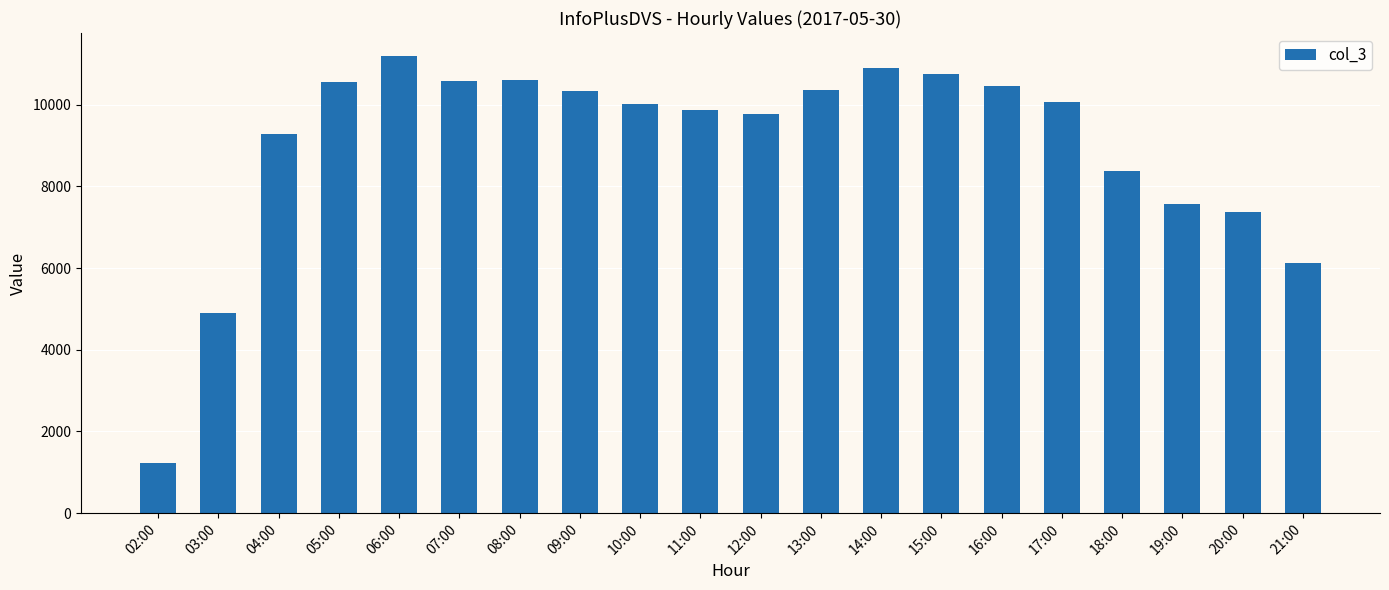

What is the maximum value shown in the chart?

11194